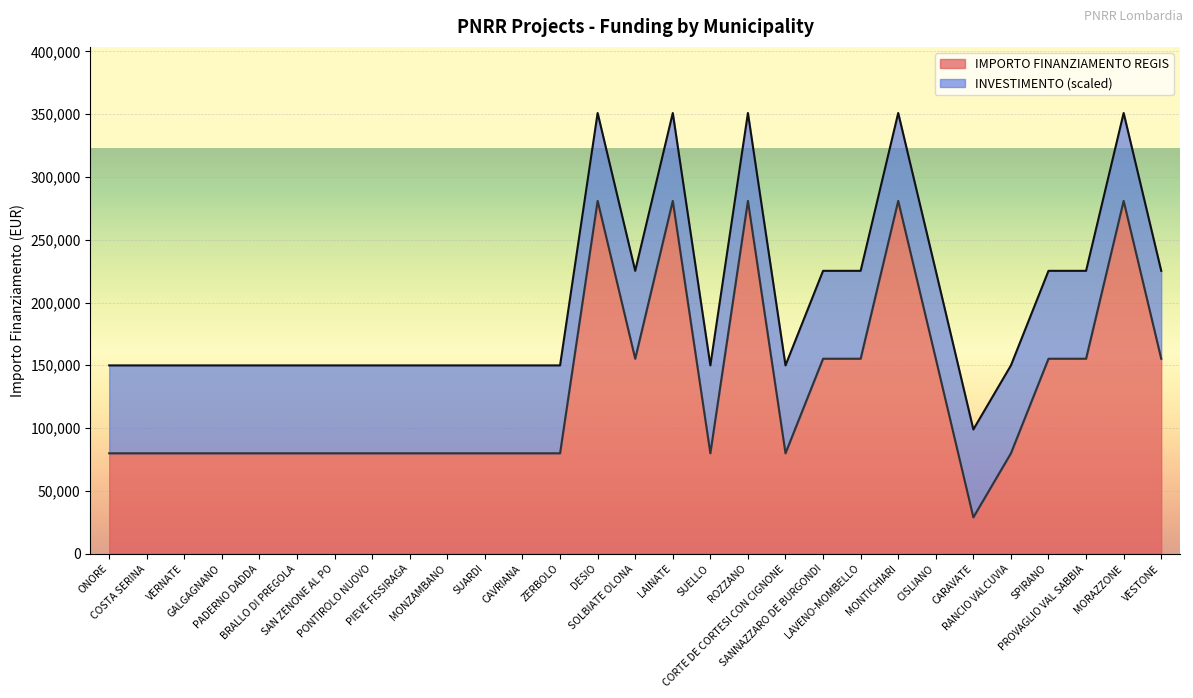

What is the label of the 23rd point from the right?

SAN ZENONE AL PO